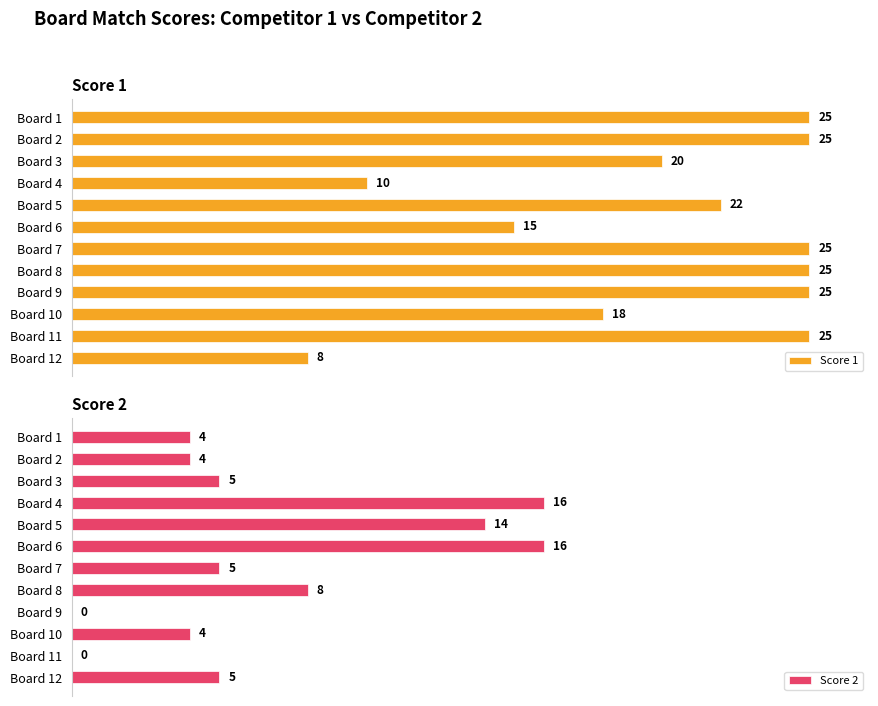

Where is Score 2 nearest to the value 8?

Board 8